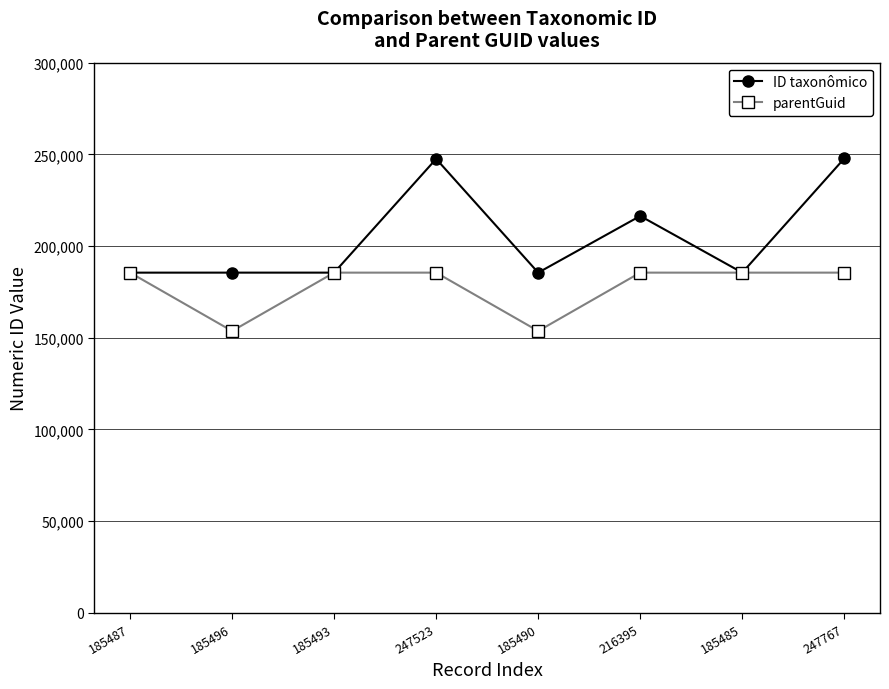

List the series in order of their peak value, lowest first.

parentGuid, ID taxonômico